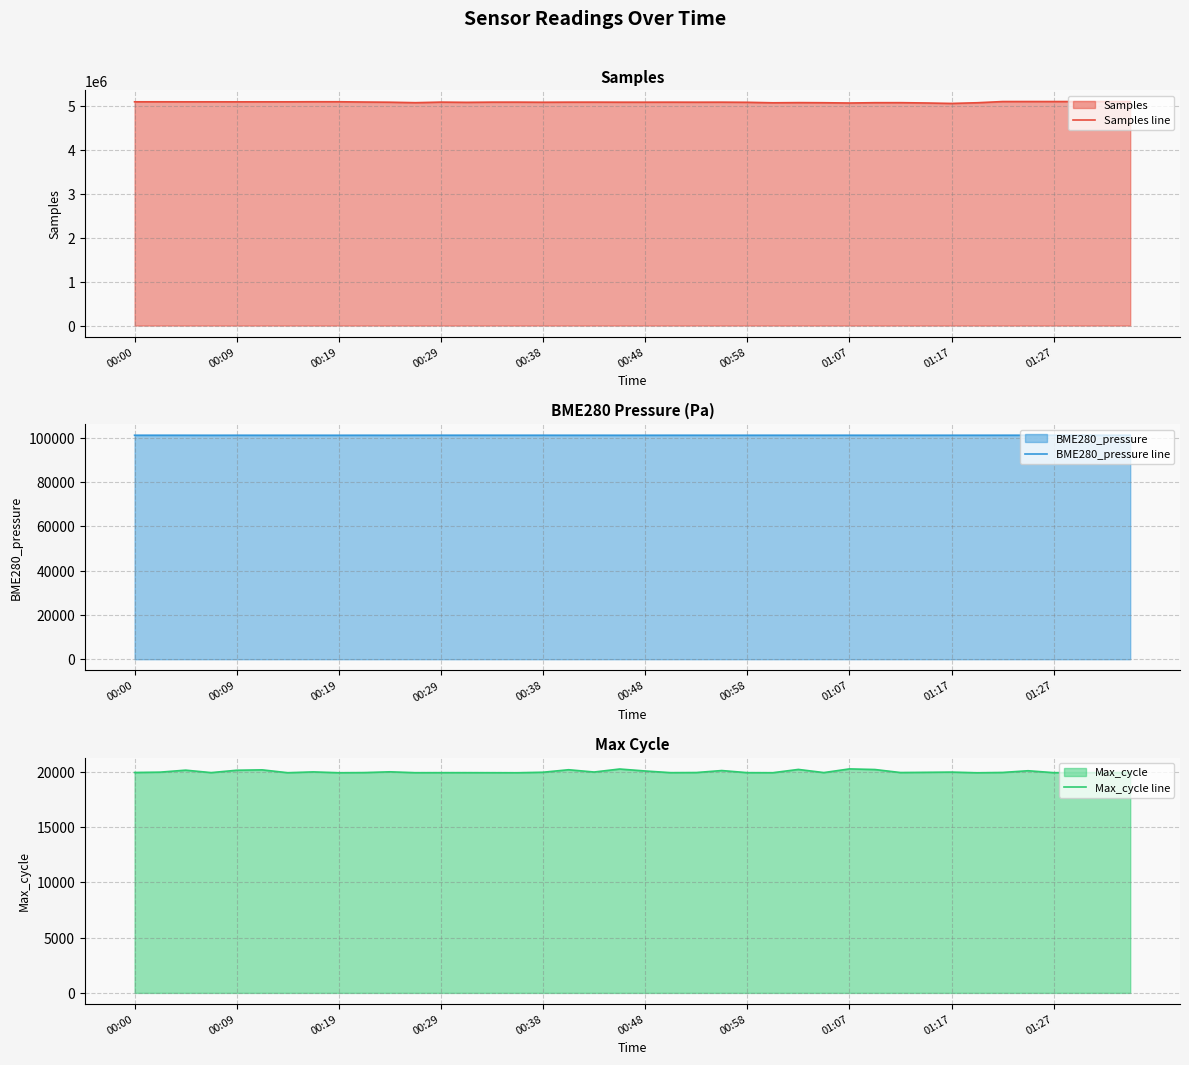

List the series in order of their peak value, lowest first.

Max_cycle line, BME280_pressure line, Samples line